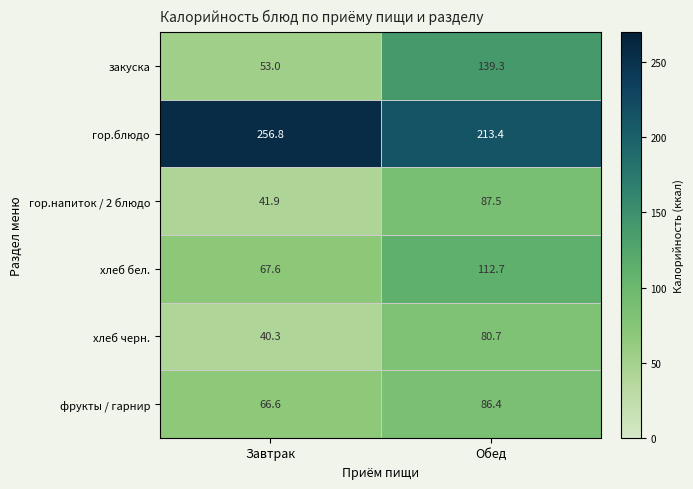

What is the difference between the highest and lowest values at Обед?

132.7